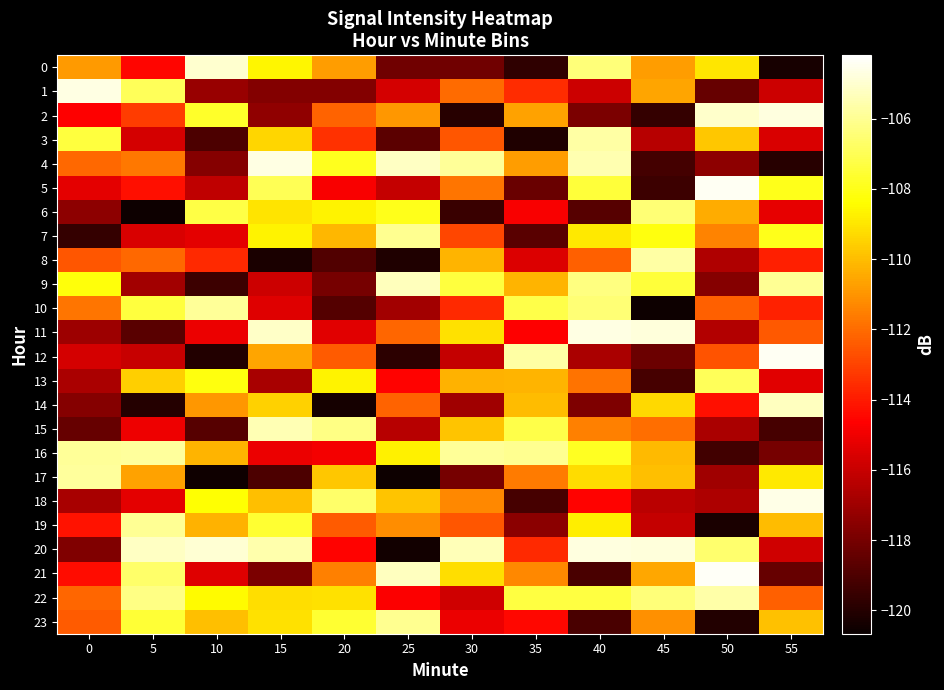

Reading right to left, transcribe all the data shown in this chart.

0: 55=-120.3	50=-109.0	45=-110.8	40=-106.4	35=-119.7	30=-118.1	25=-118.1	20=-110.8	15=-108.6	10=-105.0	5=-114.5	0=-110.8
1: 55=-115.9	50=-118.4	45=-110.6	40=-115.9	35=-113.6	30=-112.0	25=-115.7	20=-117.6	15=-117.7	10=-117.2	5=-107.0	0=-104.7
2: 55=-104.8	50=-105.0	45=-119.6	40=-117.9	35=-110.7	30=-119.9	25=-110.9	20=-112.2	15=-117.4	10=-107.7	5=-113.2	0=-114.6
3: 55=-115.5	50=-109.8	45=-116.4	40=-105.7	35=-120.1	30=-112.5	25=-118.7	20=-113.4	15=-109.4	10=-119.1	5=-115.6	0=-107.4
4: 55=-119.9	50=-117.4	45=-119.2	40=-105.5	35=-110.8	30=-105.9	25=-105.2	20=-107.9	15=-104.7	10=-117.6	5=-111.7	0=-112.1
5: 55=-107.9	50=-104.4	45=-119.4	40=-107.5	35=-118.3	30=-111.7	25=-116.0	20=-114.8	15=-107.0	10=-116.2	5=-114.3	0=-115.3
6: 55=-115.2	50=-110.4	45=-106.5	40=-118.8	35=-114.8	30=-119.4	25=-108.0	20=-108.7	15=-109.0	10=-107.2	5=-120.6	0=-117.4
7: 55=-108.0	50=-111.4	45=-108.1	40=-108.9	35=-118.7	30=-112.9	25=-106.1	20=-110.2	15=-108.7	10=-115.3	5=-115.5	0=-119.6
8: 55=-113.9	50=-116.6	45=-105.7	40=-112.3	35=-115.5	30=-110.2	25=-120.1	20=-118.9	15=-120.2	10=-113.6	5=-112.1	0=-112.5
9: 55=-106.0	50=-117.6	45=-107.4	40=-106.3	35=-110.2	30=-107.4	25=-105.4	20=-118.0	15=-115.9	10=-119.4	5=-116.9	0=-108.2
10: 55=-113.8	50=-112.3	45=-120.5	40=-106.5	35=-107.2	30=-113.6	25=-116.9	20=-118.9	15=-115.4	10=-105.9	5=-107.4	0=-111.8
11: 55=-112.5	50=-116.5	45=-104.8	40=-104.7	35=-114.7	30=-109.1	25=-112.1	20=-115.3	15=-105.1	10=-115.1	5=-118.7	0=-117.0
12: 55=-104.4	50=-112.6	45=-118.3	40=-116.7	35=-105.7	30=-116.1	25=-119.8	20=-112.4	15=-110.6	10=-120.1	5=-116.0	0=-115.7
13: 55=-115.4	50=-106.9	45=-119.2	40=-111.8	35=-110.2	30=-110.3	25=-114.6	20=-108.7	15=-116.8	10=-108.1	5=-109.6	0=-116.7
14: 55=-105.2	50=-114.3	45=-109.3	40=-117.8	35=-110.0	30=-116.9	25=-112.2	20=-120.4	15=-109.5	10=-110.9	5=-120.0	0=-117.6
15: 55=-119.1	50=-116.7	45=-111.9	40=-111.5	35=-107.2	30=-109.8	25=-116.4	20=-106.2	15=-105.4	10=-118.8	5=-115.0	0=-118.4
16: 55=-118.0	50=-119.3	45=-110.1	40=-107.8	35=-106.1	30=-105.9	25=-108.7	20=-114.9	15=-115.1	10=-110.2	5=-105.8	0=-105.9
17: 55=-108.9	50=-117.0	45=-109.9	40=-109.3	35=-111.6	30=-118.0	25=-120.6	20=-109.7	15=-119.0	10=-120.5	5=-110.7	0=-105.9
18: 55=-104.6	50=-116.6	45=-116.3	40=-114.6	35=-119.1	30=-111.3	25=-109.8	20=-106.7	15=-110.0	10=-108.4	5=-115.3	0=-116.8
19: 55=-110.0	50=-120.3	45=-116.0	40=-108.8	35=-117.4	30=-112.6	25=-111.2	20=-112.4	15=-107.6	10=-110.3	5=-106.0	0=-114.2
20: 55=-115.8	50=-106.6	45=-104.8	40=-104.7	35=-113.6	30=-105.4	25=-120.4	20=-114.6	15=-105.6	10=-105.0	5=-105.2	0=-117.7
21: 55=-118.4	50=-104.4	45=-110.5	40=-119.1	35=-111.3	30=-109.2	25=-105.3	20=-111.5	15=-117.9	10=-115.4	5=-106.7	0=-114.3
22: 55=-112.2	50=-105.6	45=-106.4	40=-107.3	35=-107.3	30=-115.8	25=-114.7	20=-109.1	15=-109.2	10=-108.5	5=-106.2	0=-112.1
23: 55=-109.9	50=-120.1	45=-111.1	40=-119.1	35=-114.5	30=-115.1	25=-106.0	20=-107.6	15=-109.1	10=-110.0	5=-107.5	0=-112.4